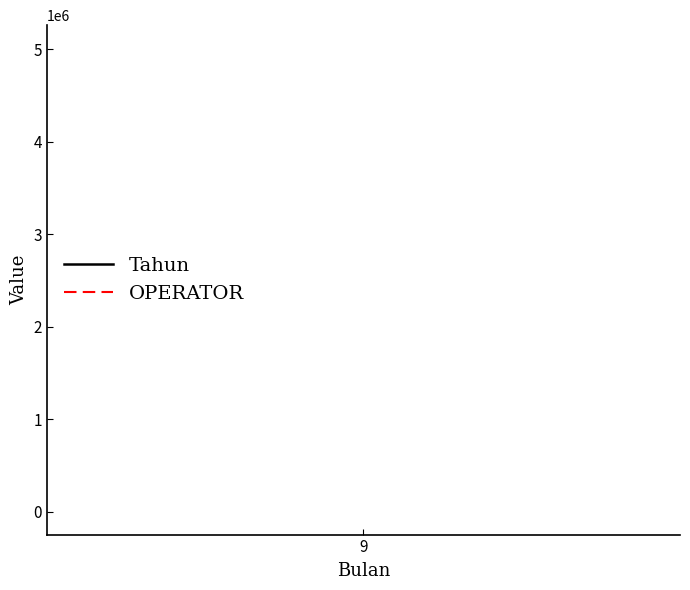

The value of OPERATOR at 9 is 2782488. True or false?

False